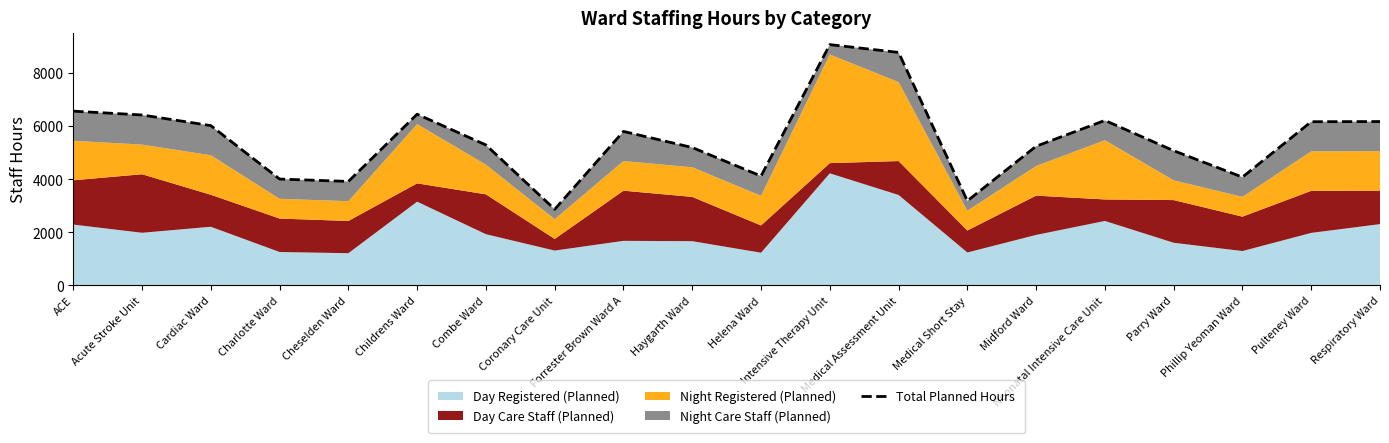

Count the number of values greater than 5802.

9